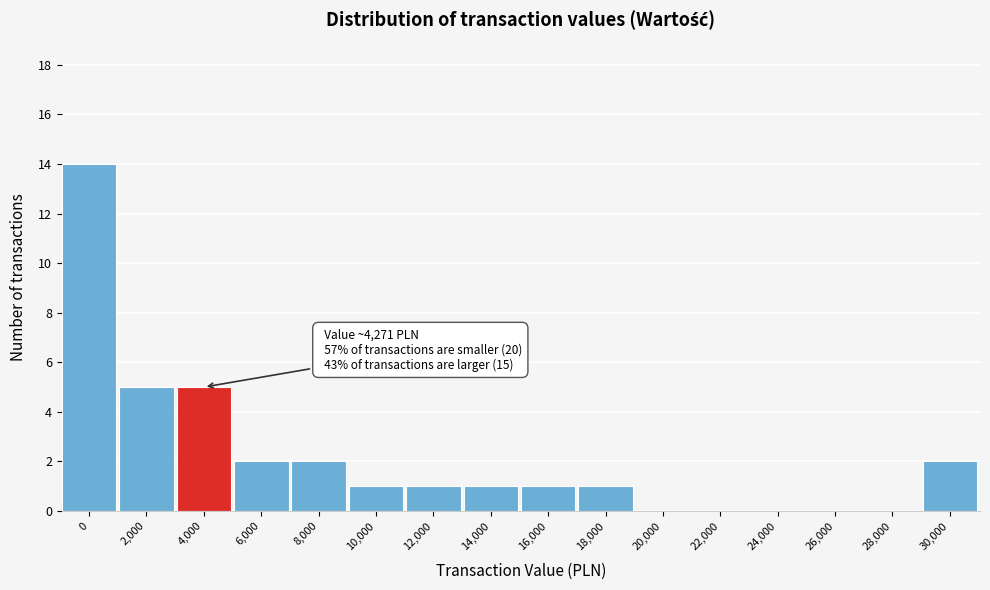

Reading left to right, transcribe all the data shown in this chart.

0=14	2,000=5	4,000=5	6,000=2	8,000=2	10,000=1	12,000=1	14,000=1	16,000=1	18,000=1	20,000=0	22,000=0	24,000=0	26,000=0	28,000=0	30,000=2